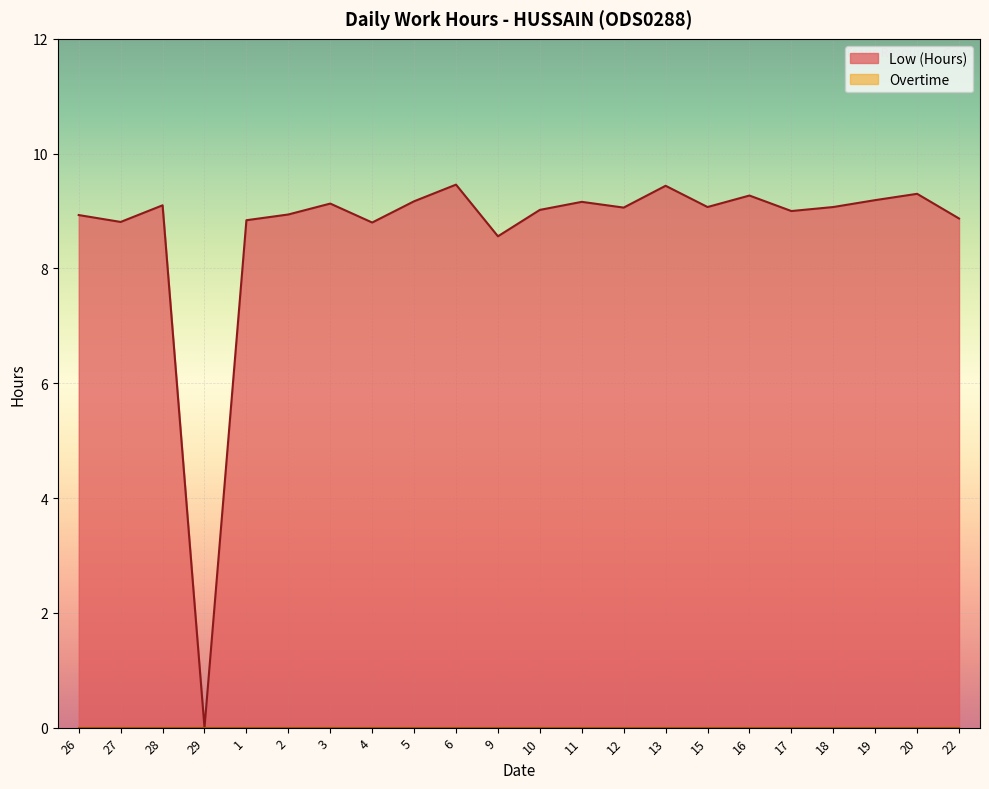

How many points are higher than both their immediate neighbors (excluding endpoints)?

7